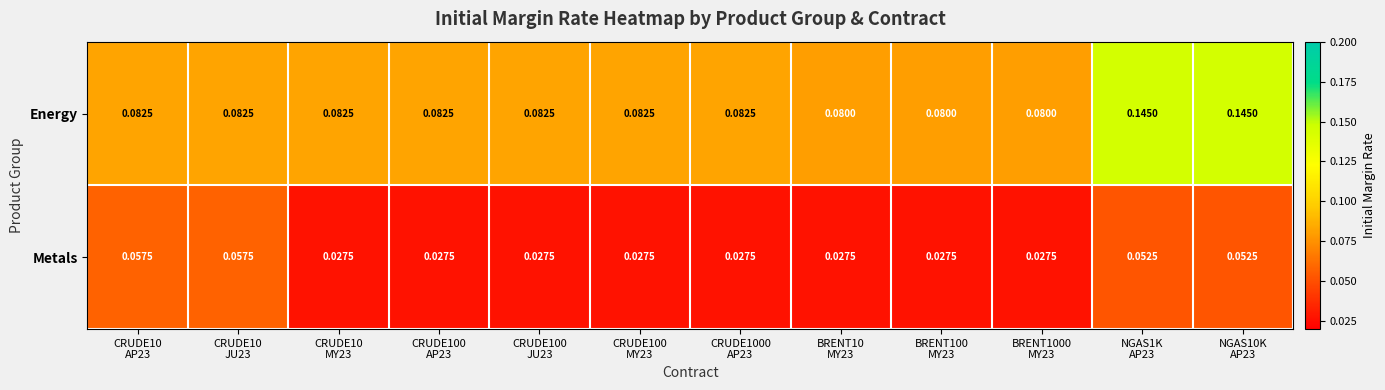

Rank the series by their average value, from lowest to highest.

Metals, Energy